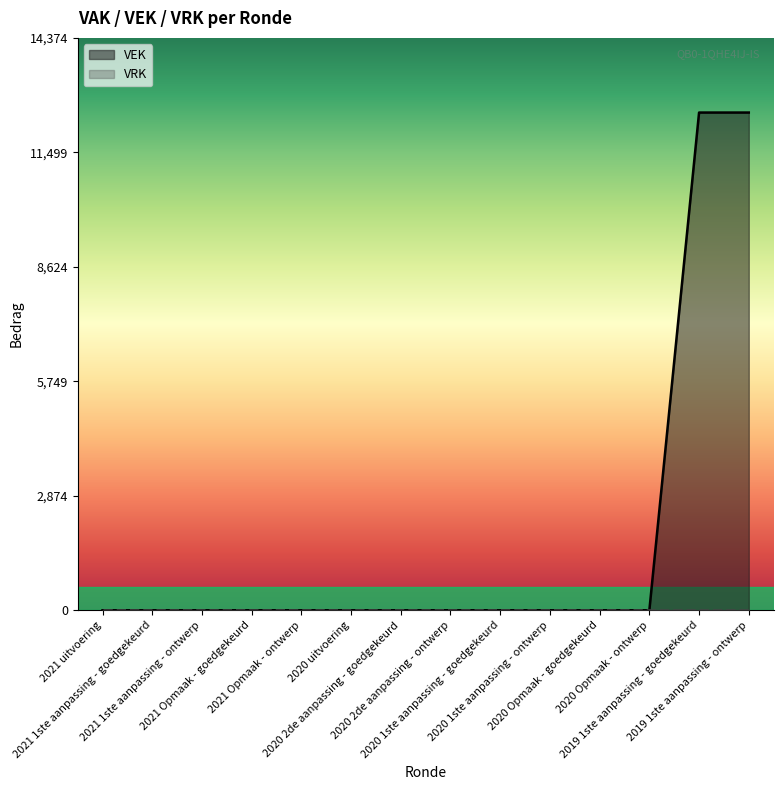

Which category has the highest value across all series?

2019 1ste aanpassing - goedgekeurd